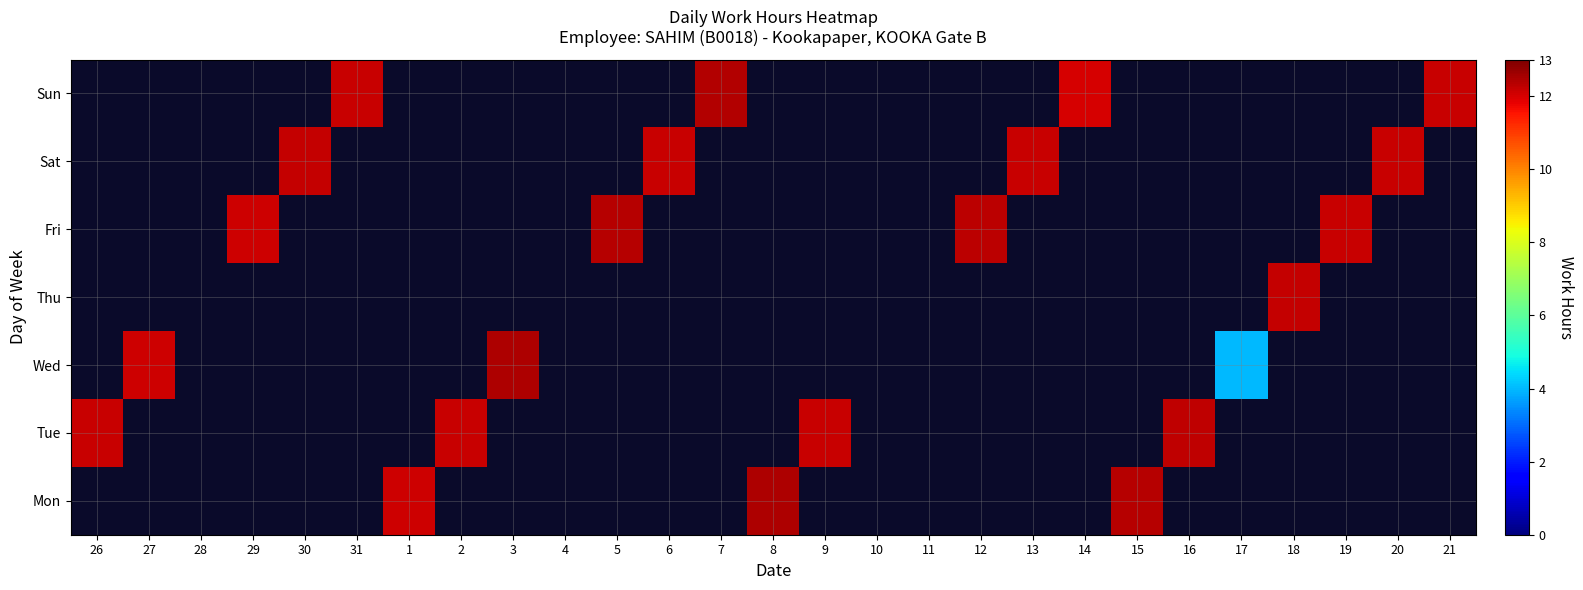

What is the greatest value displayed?

12.5